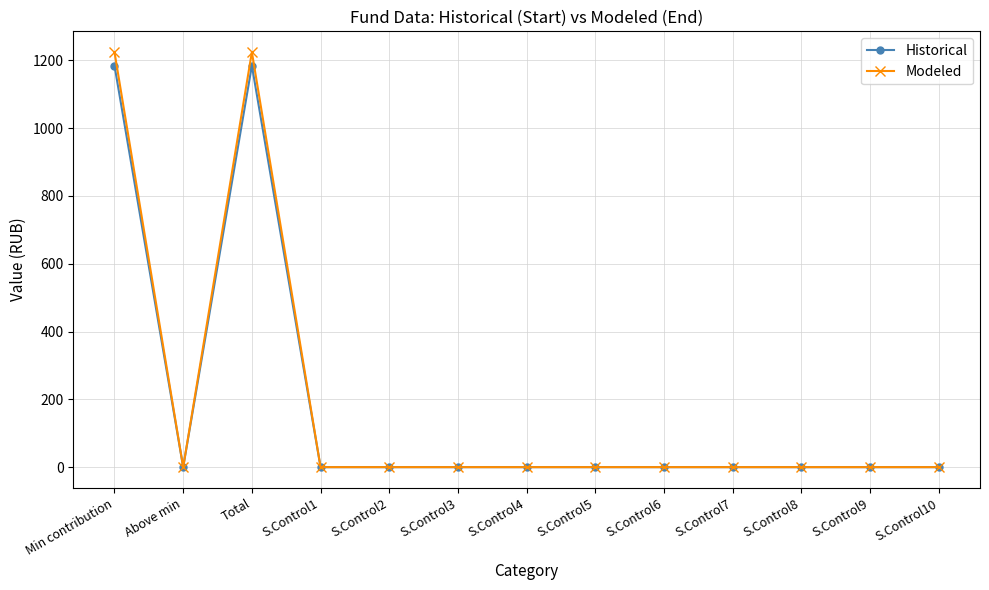

Reading left to right, extract all data points from this chart.

Historical: 1184.1	0.0	1184.1	0.0	0.0	0.0	0.0	0.0	0.0	0.0	0.0	0.0	0.0
Modeled: 1224.1	0.0	1224.1	0.0	0.0	0.0	0.0	0.0	0.0	0.0	0.0	0.0	0.0